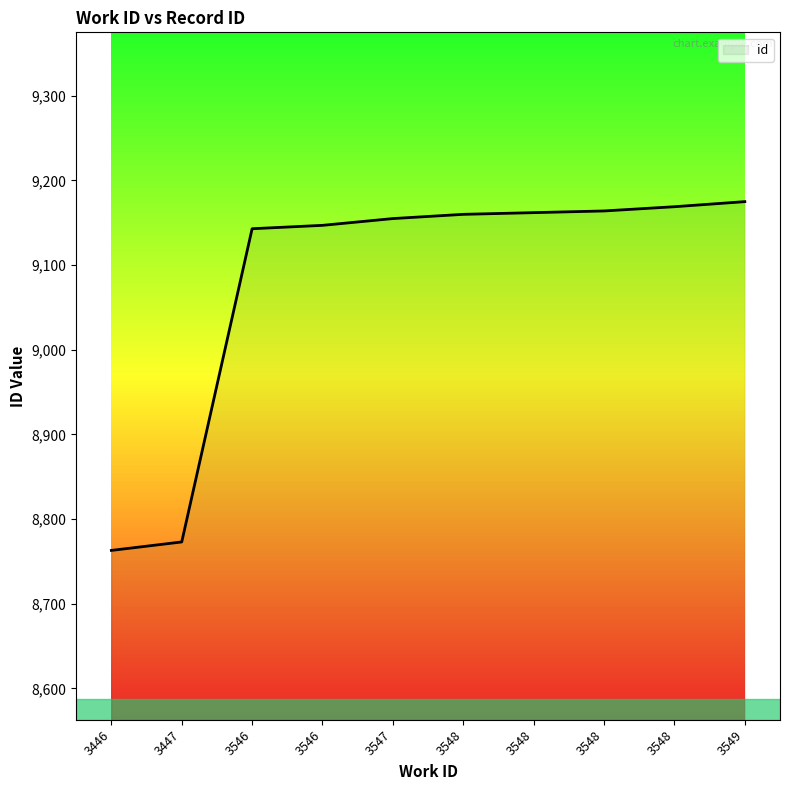

Reading left to right, list all the values displayed in this chart.

3446=8763	3447=8773	3546=9143	3546=9147	3547=9155	3548=9160	3548=9162	3548=9164	3548=9169	3549=9175